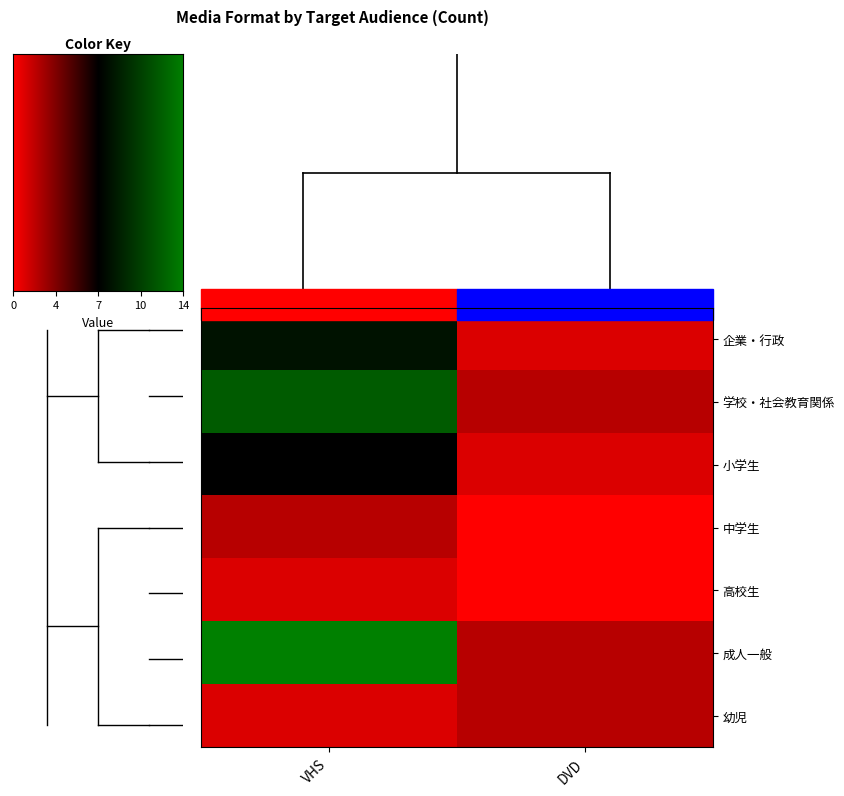

Which series has the widest spread of values?

成人一般